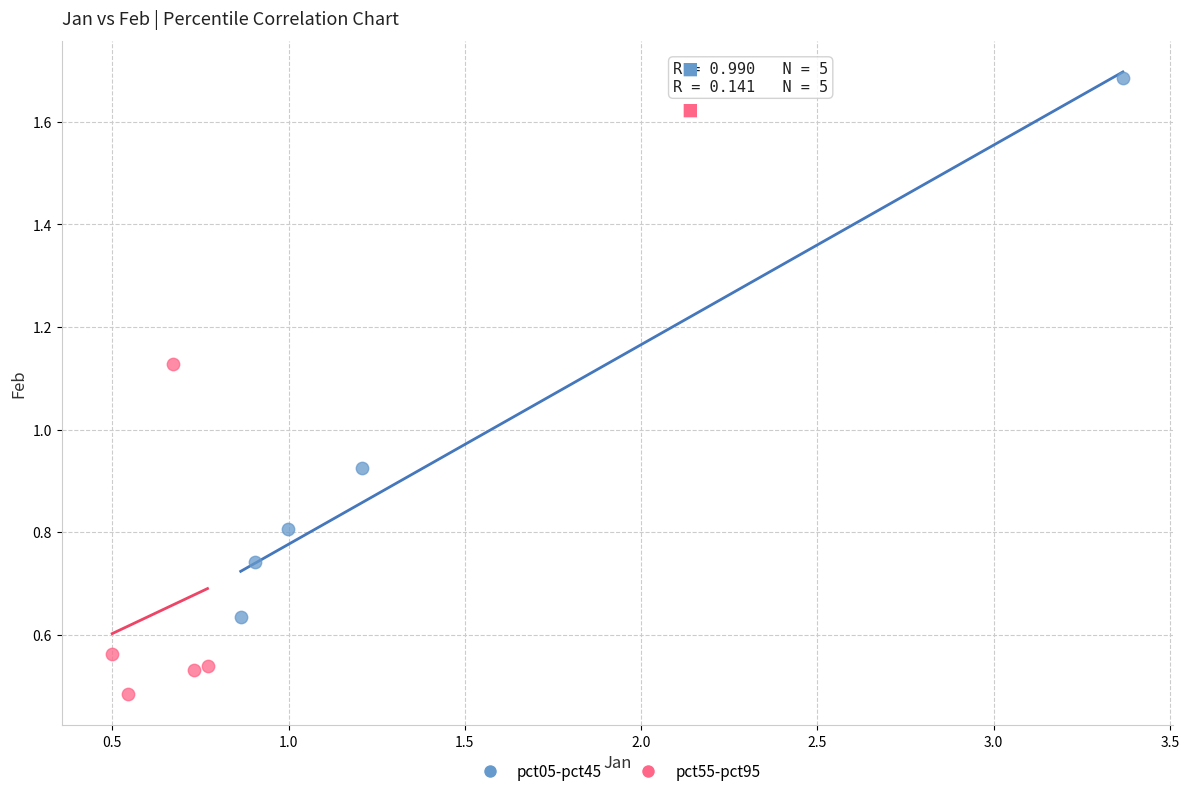

Which series reaches the maximum Y coordinate?

pct05-pct45